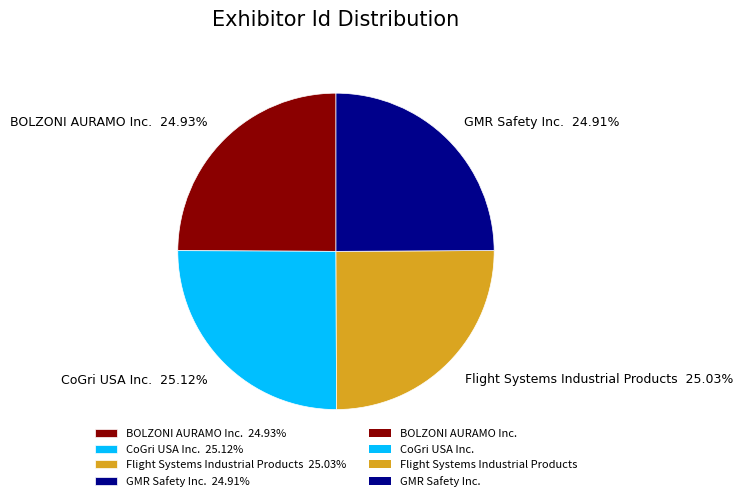

Do BOLZONI AURAMO Inc. and GMR Safety Inc. together represent more than half of the pie?

No